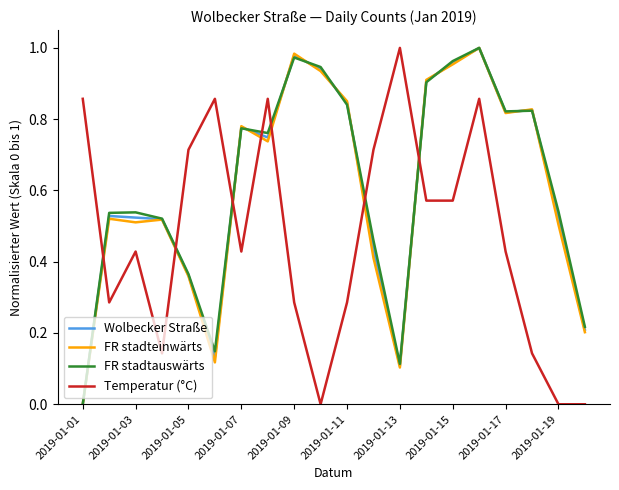

How many times do Temperatur (°C) and FR stadtauswärts cross each other?

7